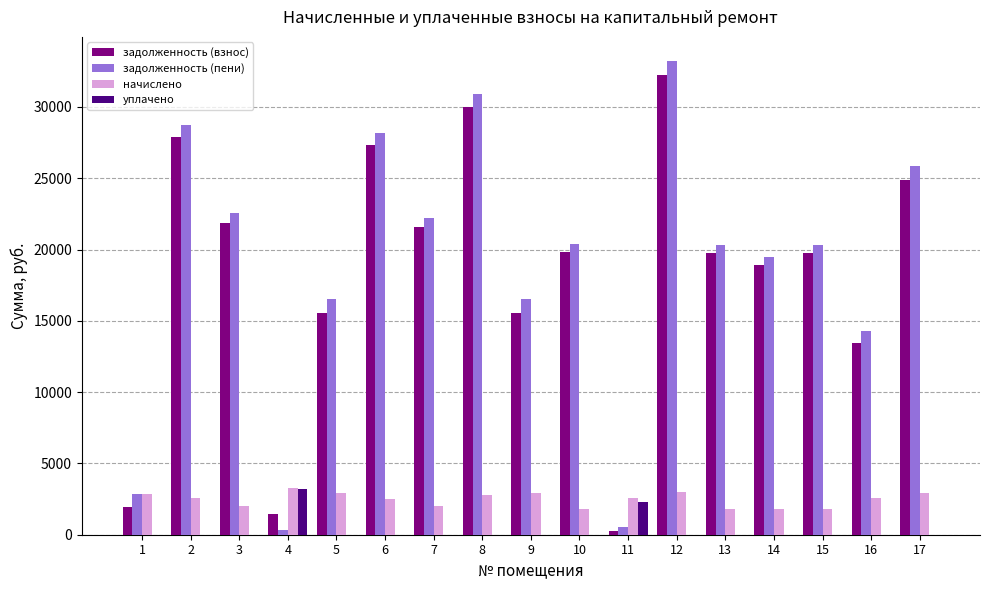

What are all the series names shown in the legend?

задолженность (взнос), задолженность (пени), начислено, уплачено